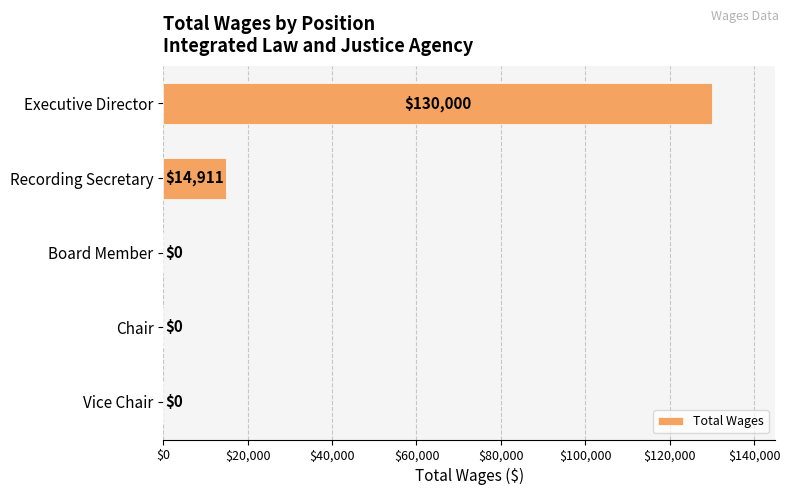

Is it true that the value at Vice Chair is 0?

True